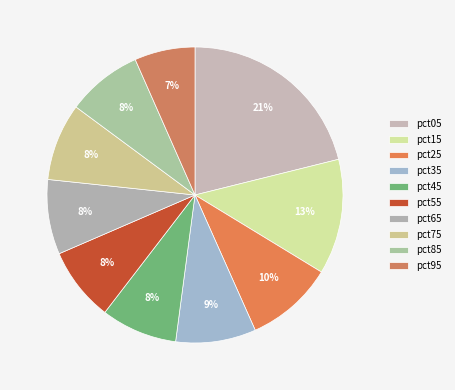

Count the number of slices in the pie.

10